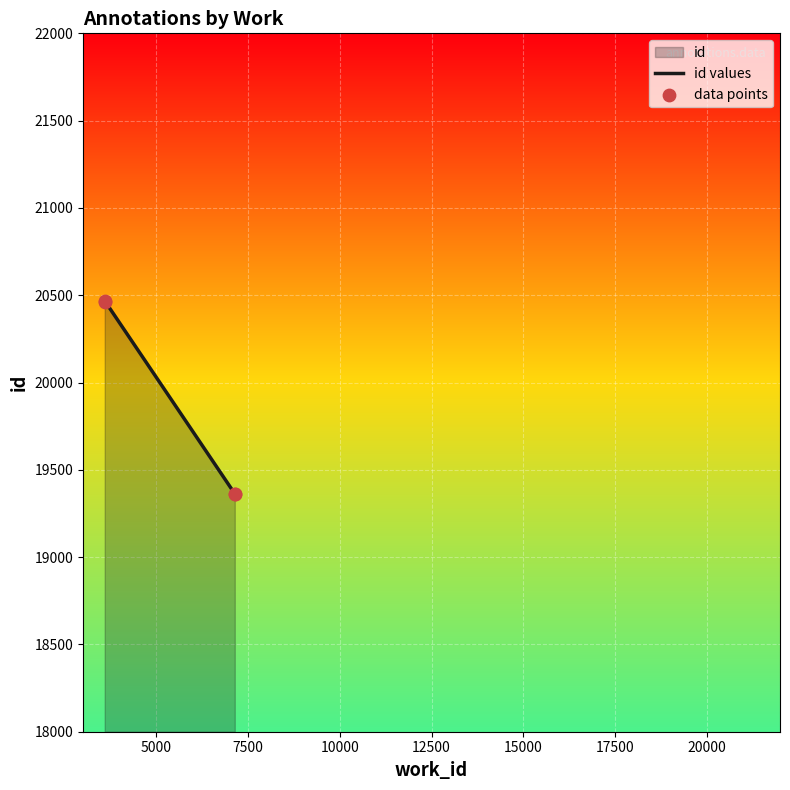

Which series has the widest spread of Y values?

id values